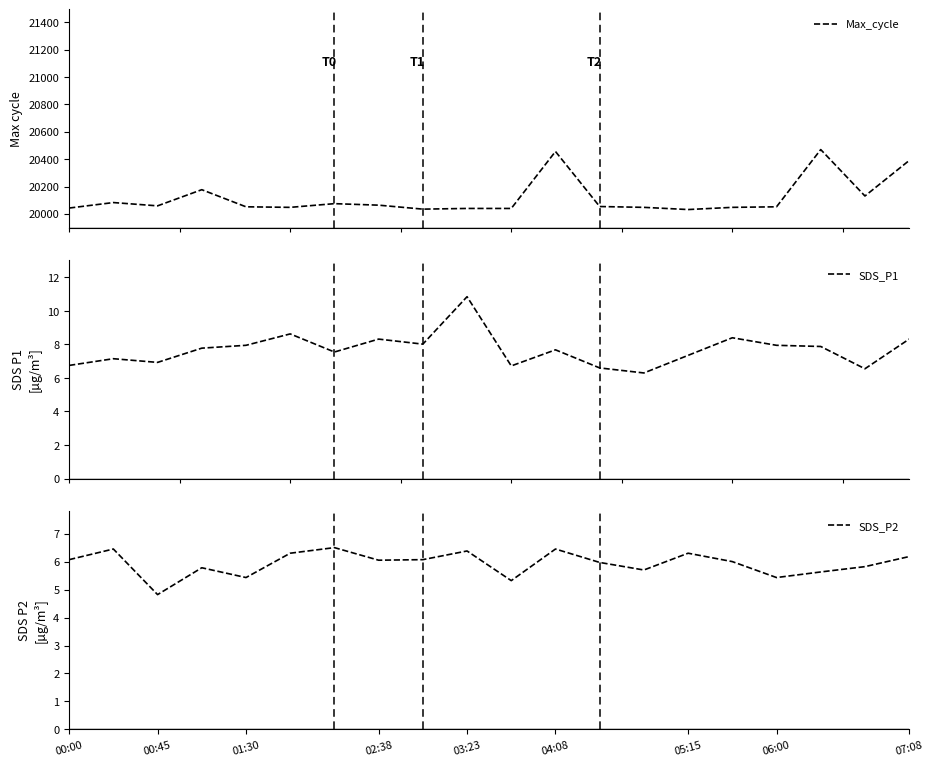

Which series has the largest range (max minus min)?

Max_cycle